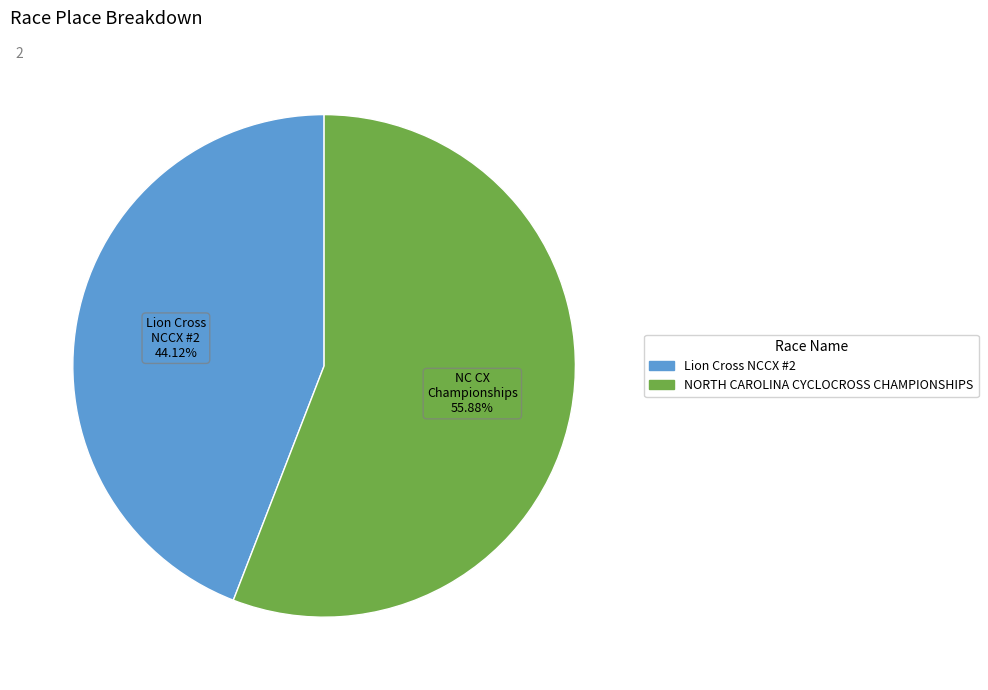

What percentage is the NORTH CAROLINA CYCLOCROSS CHAMPIONSHIPS slice, to the nearest percent?

56%